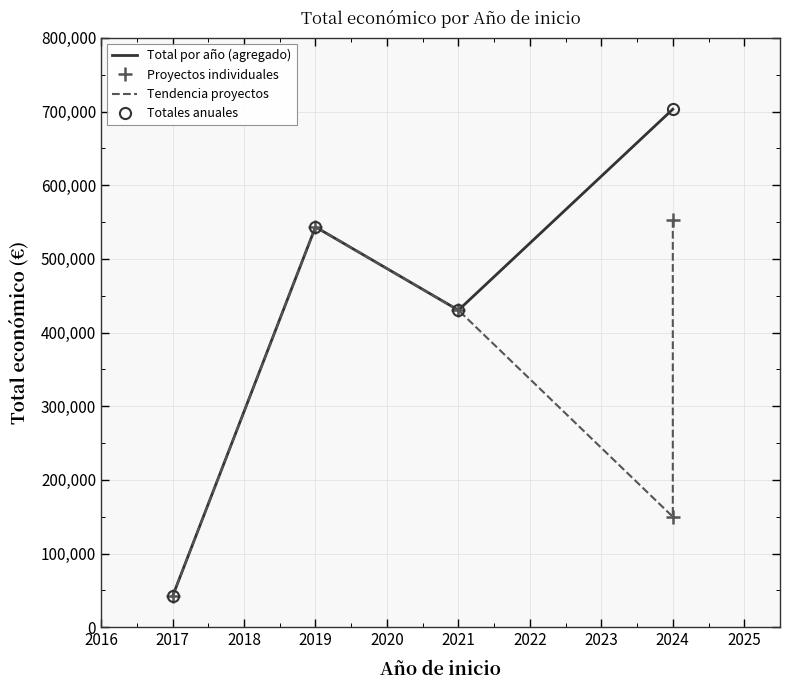

What is the smallest value displayed?

42072